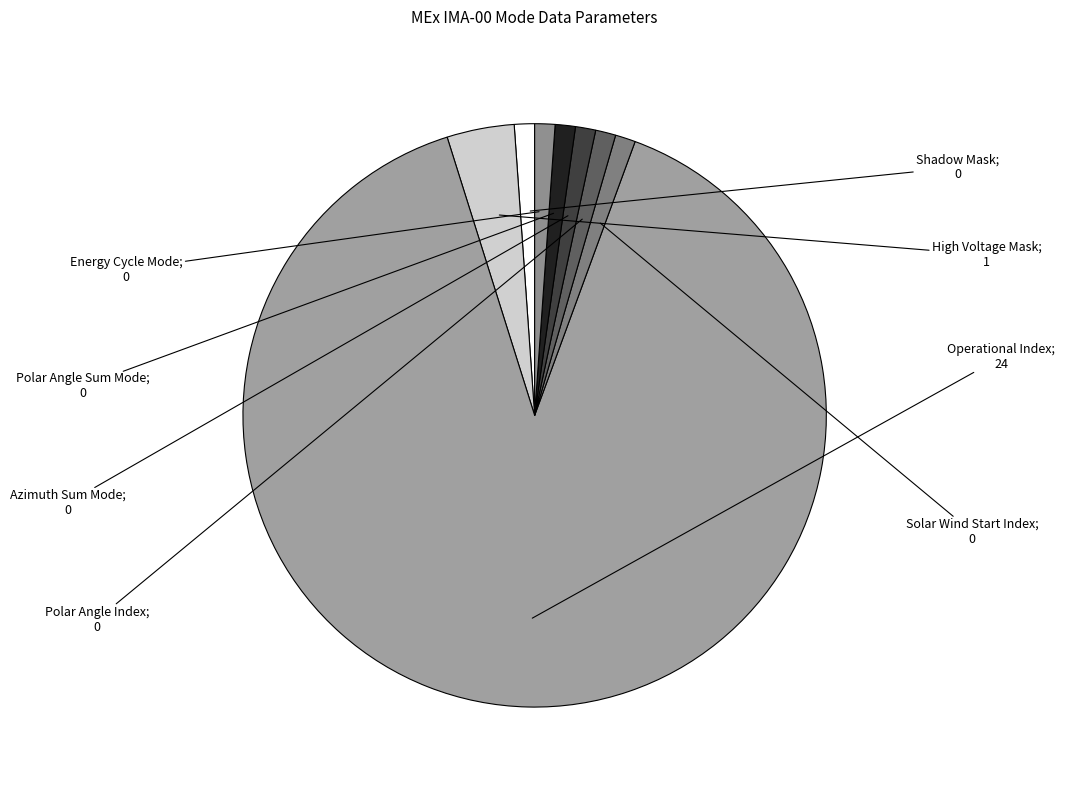

To the nearest percent, what is the difference between the largest and smallest slice percentages?

96%